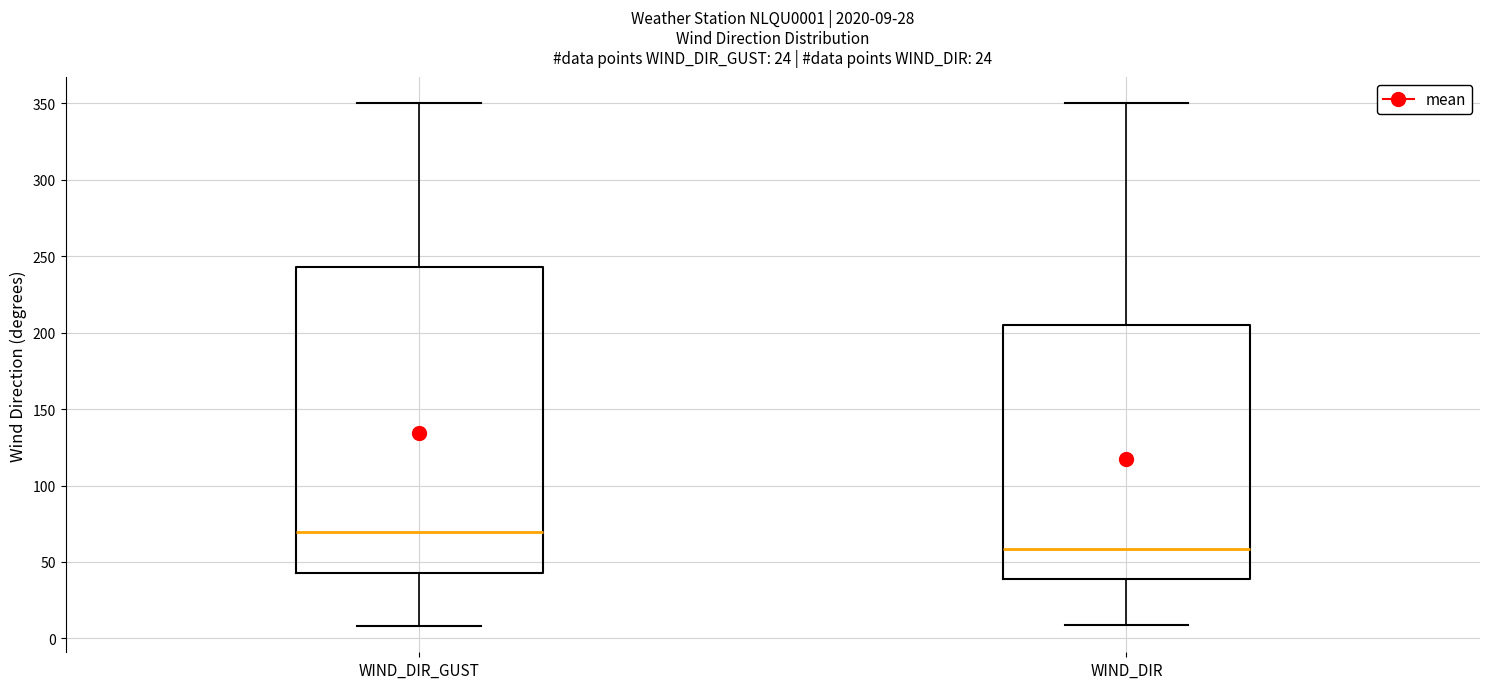

Which box's median line is the highest?

WIND_DIR_GUST